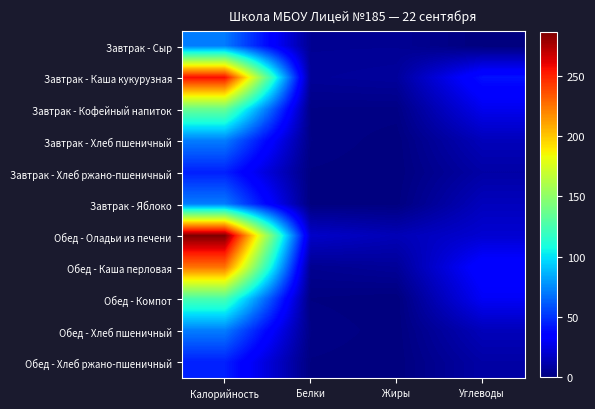

Between Калорийность and Белки, which series saw the biggest shift?

Обед - Оладьи из печени